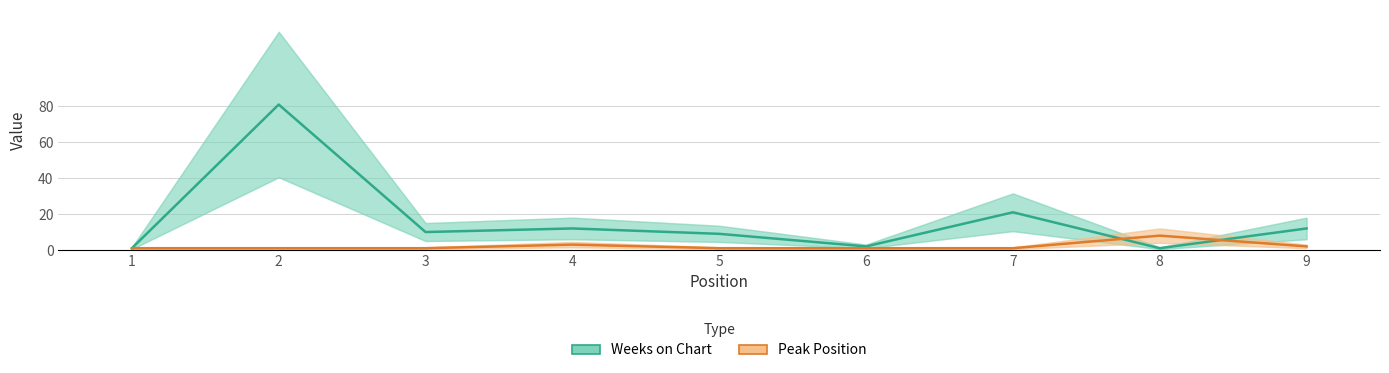

Rank the categories by Peak Position value from lowest to highest.

1, 2, 3, 5, 6, 7, 9, 4, 8